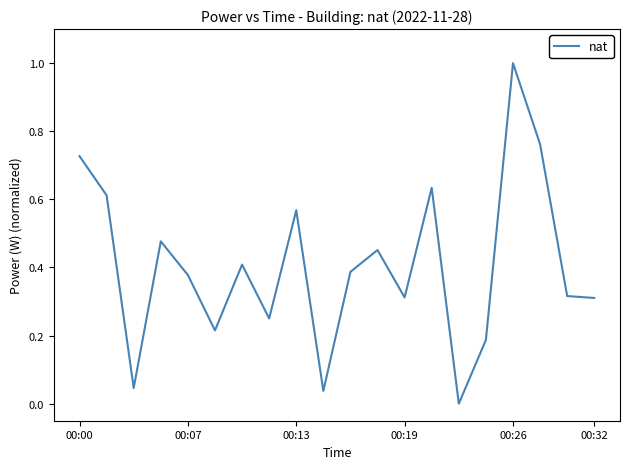

What is the greatest value displayed?

1.0